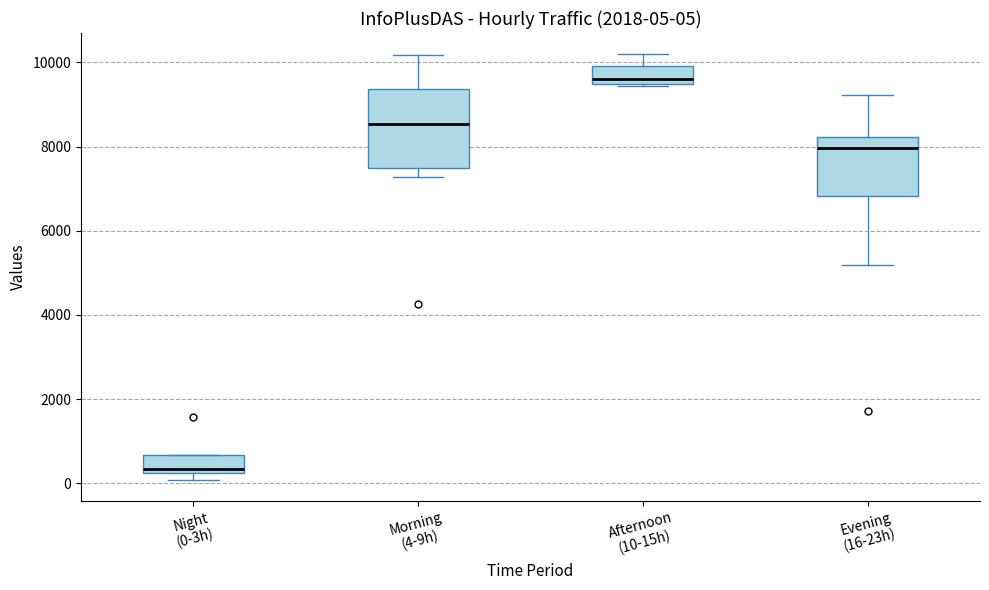

Which box is the tallest, from its lower edge to its upper edge?

Morning (4-9h)